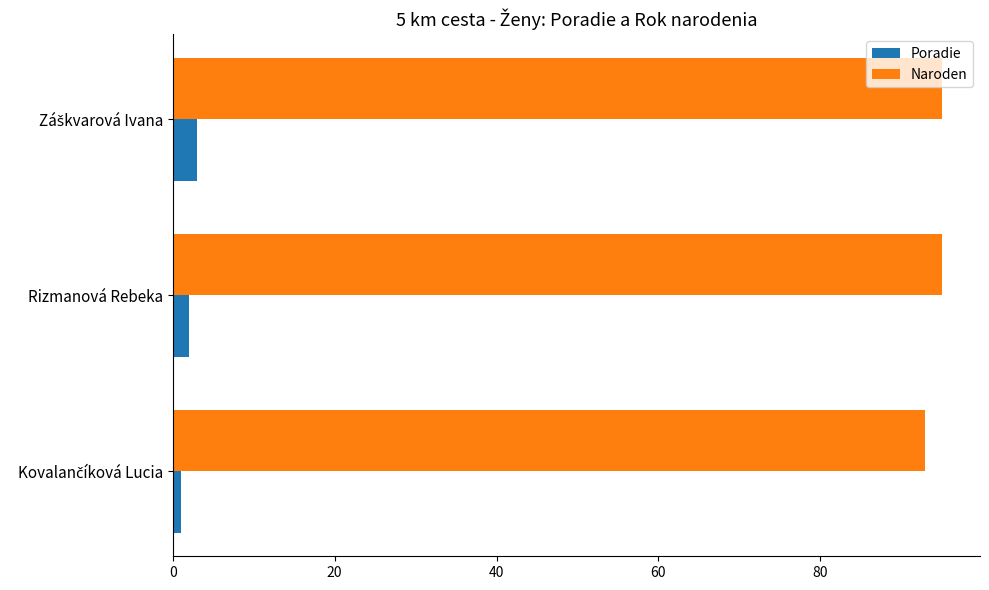

What is the difference between the highest and lowest values at Rizmanová Rebeka?

93